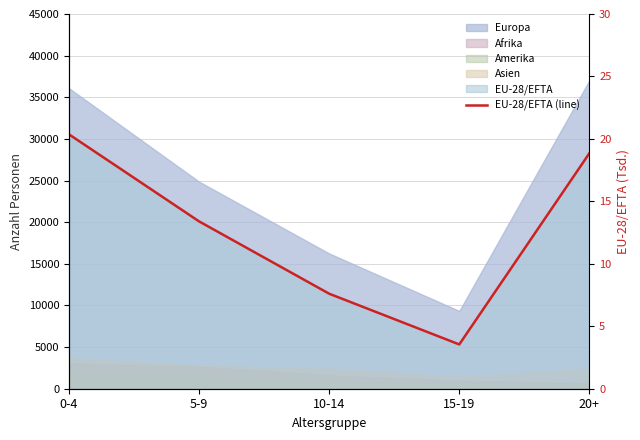

At which label does the data first exceed 20093?

0-4